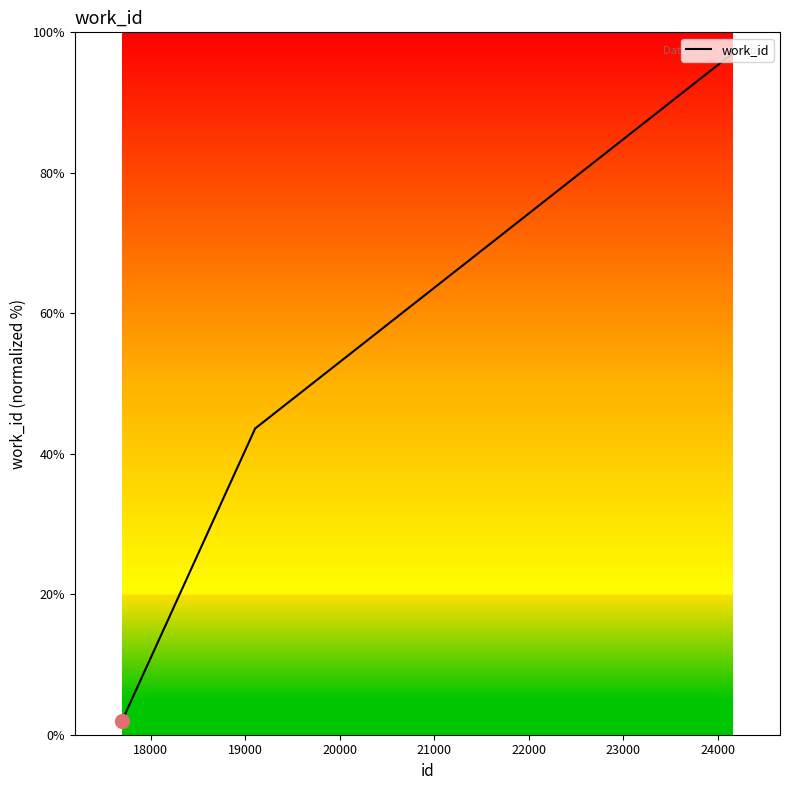

What is the smallest value displayed?

2.0